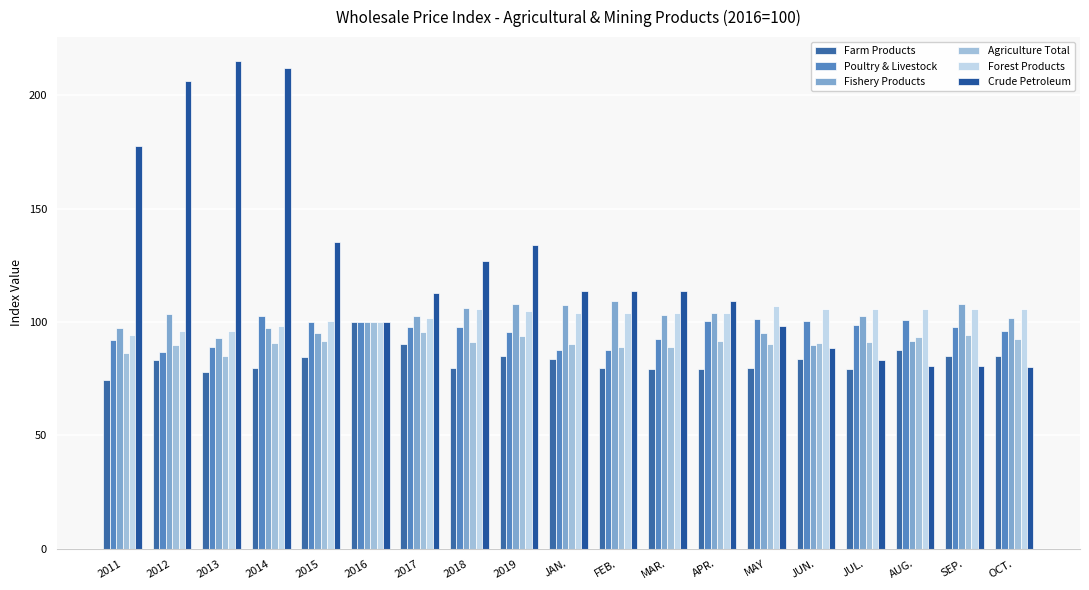

What is the label of the 2nd bar from the right?

SEP.